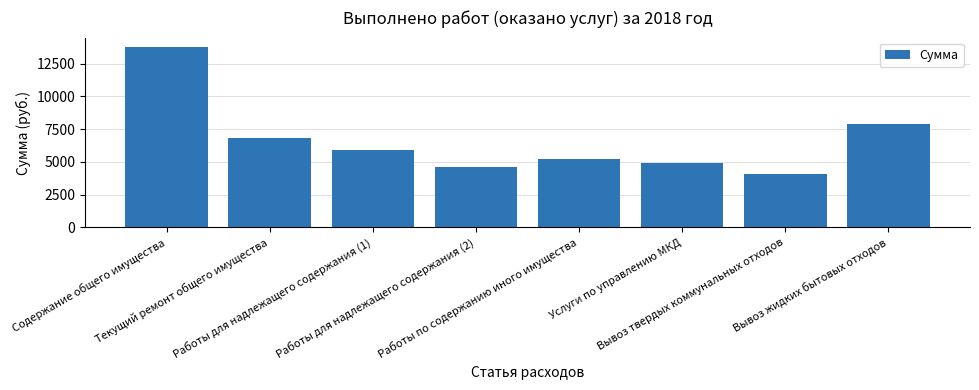

What is the label of the 8th bar from the right?

Содержание общего имущества